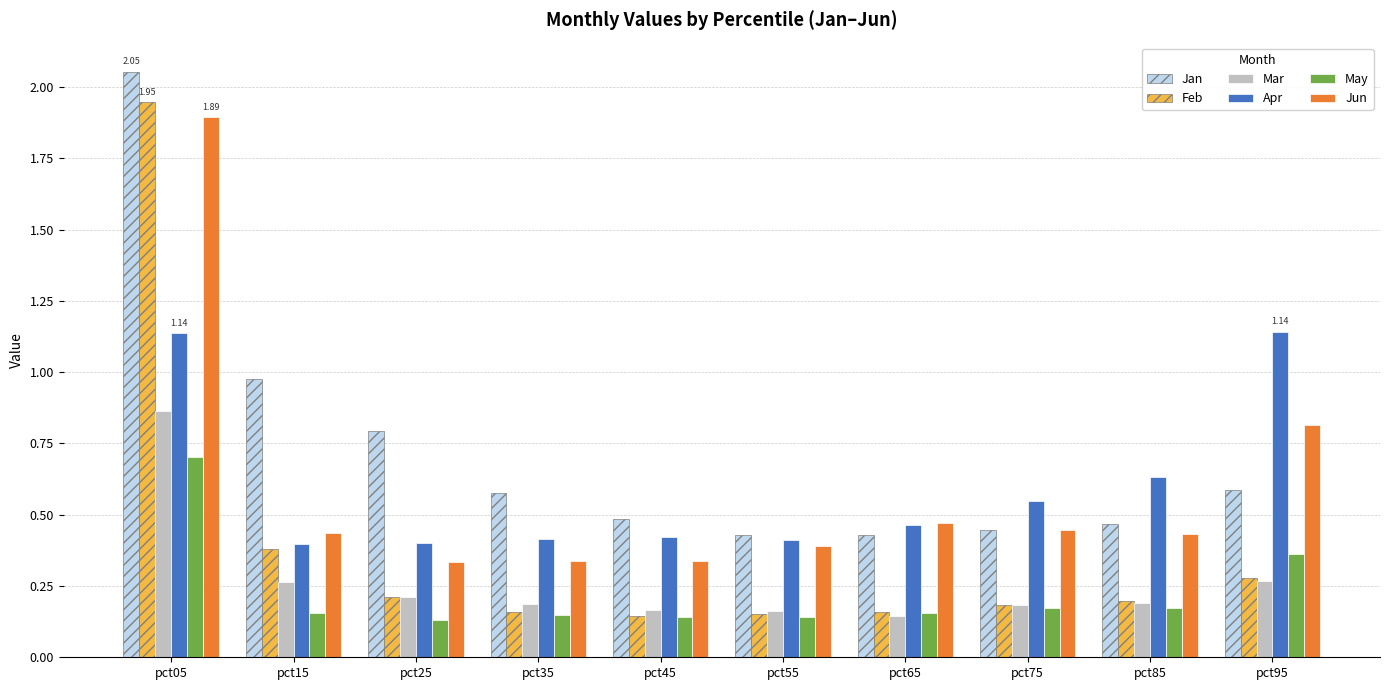

Which series has the largest range (max minus min)?

Feb